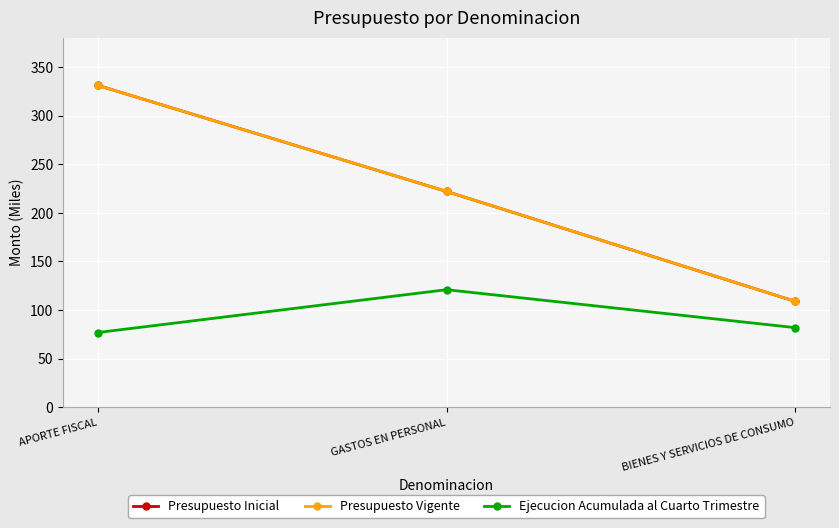

The value of Ejecucion Acumulada al Cuarto Trimestre at BIENES Y SERVICIOS DE CONSUMO is 82. True or false?

True